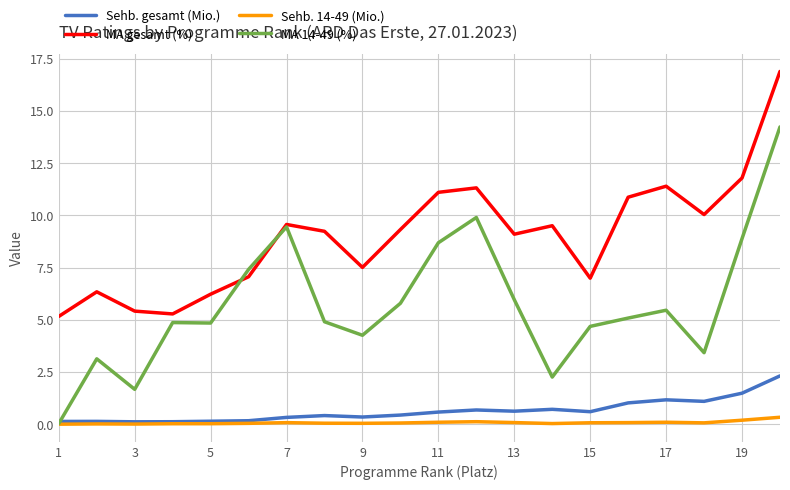

True or false: MA gesamt (%) and Sehb. 14-49 (Mio.) cross at least once.

False